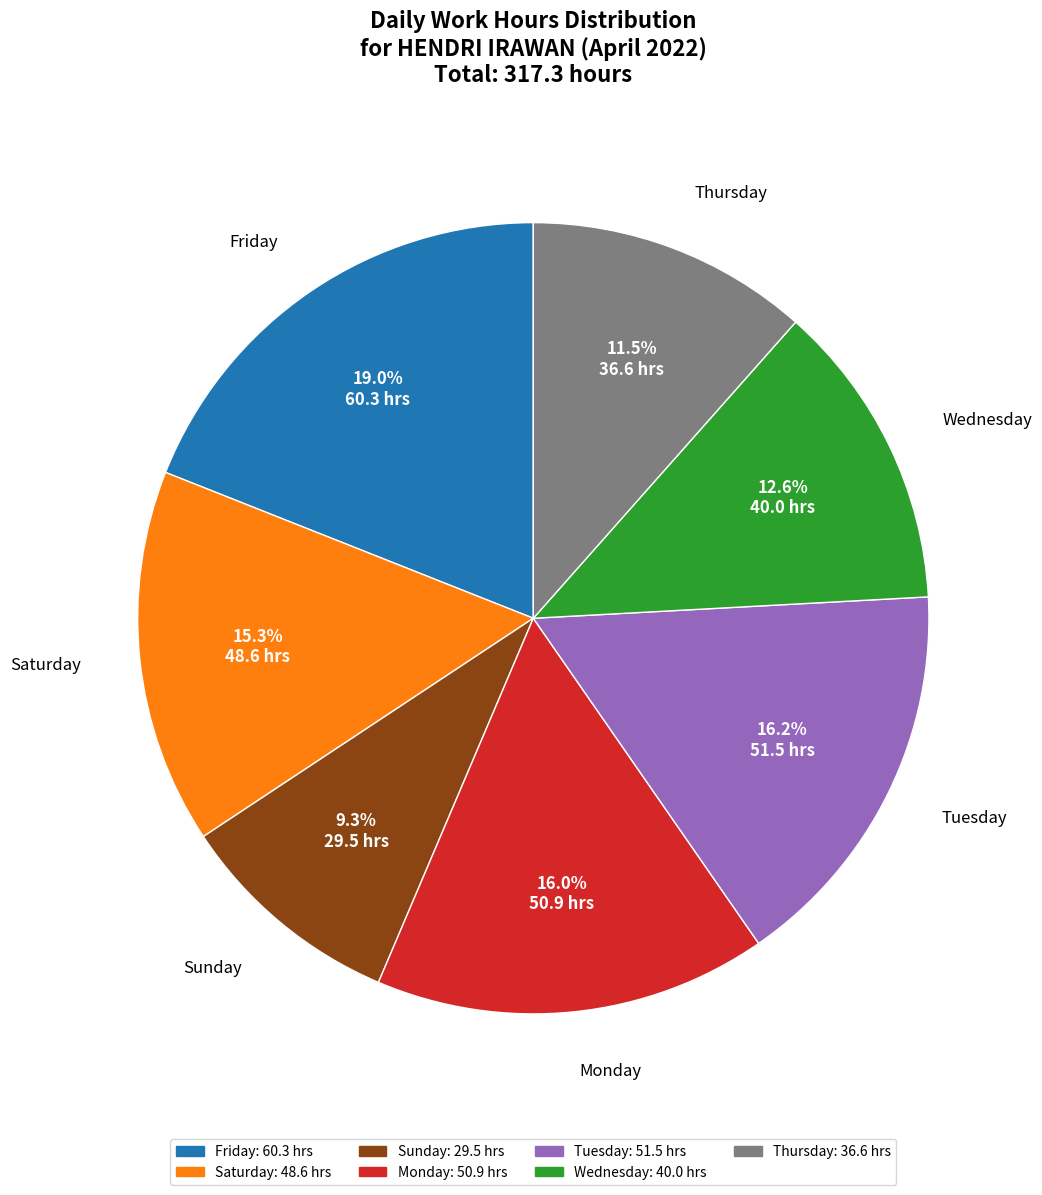

Does any single category account for the majority?

No